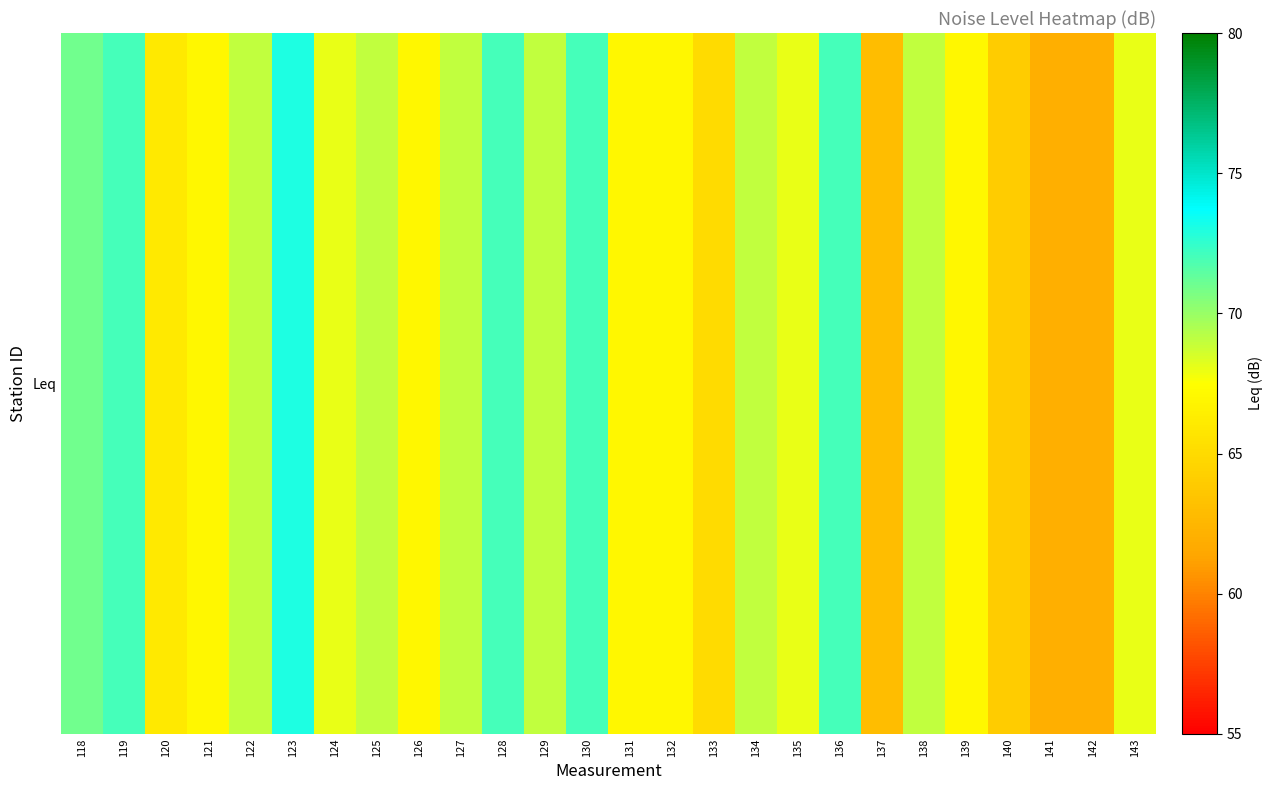

At which label is the value closest to 67?

121